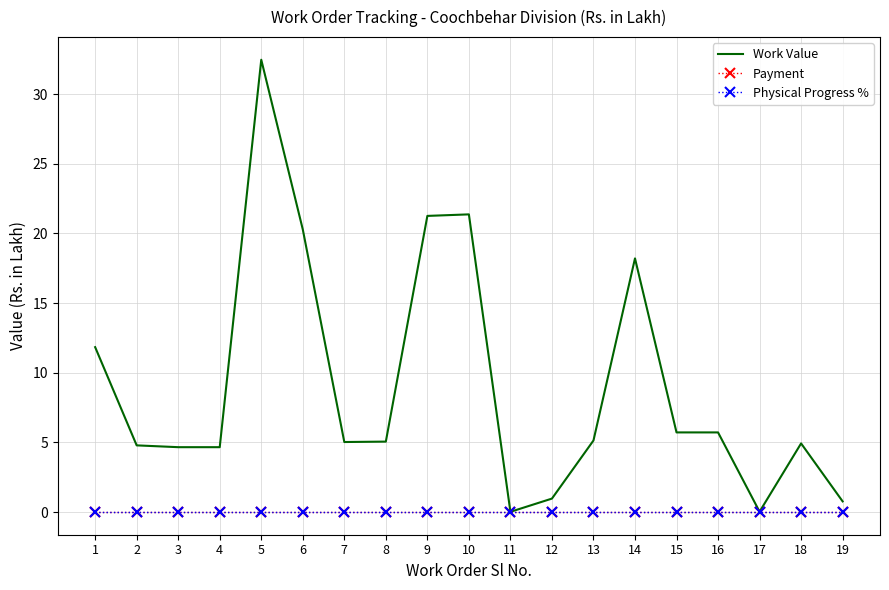

Which category has the lowest value across all series?

1